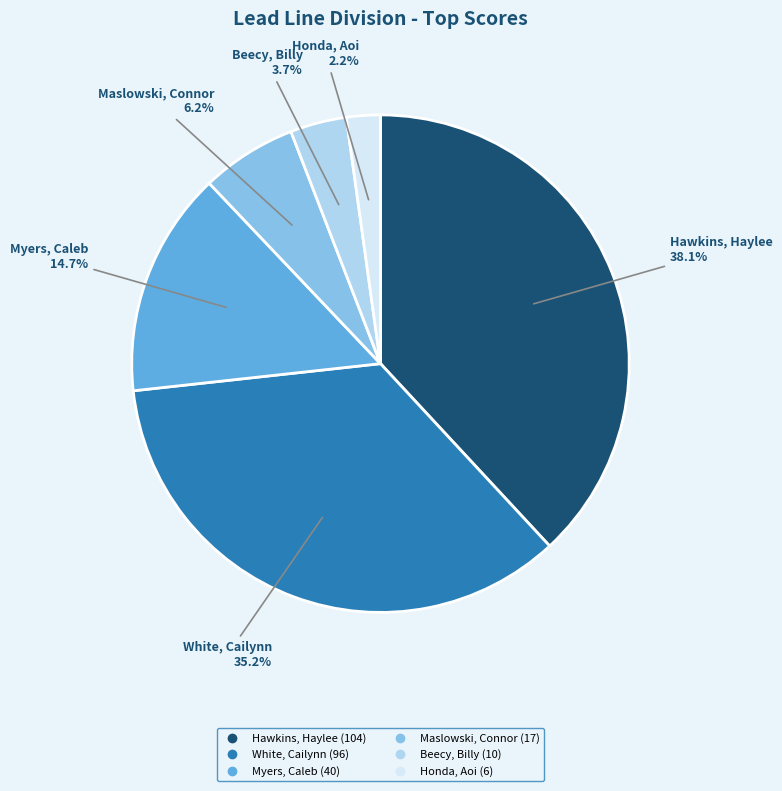

To the nearest percent, what portion does Maslowski, Connor represent?

6%